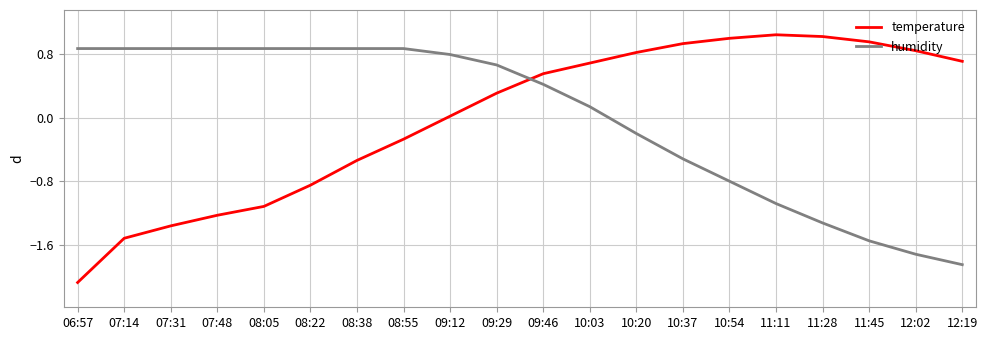

What is the minimum value shown in the chart?

-2.1